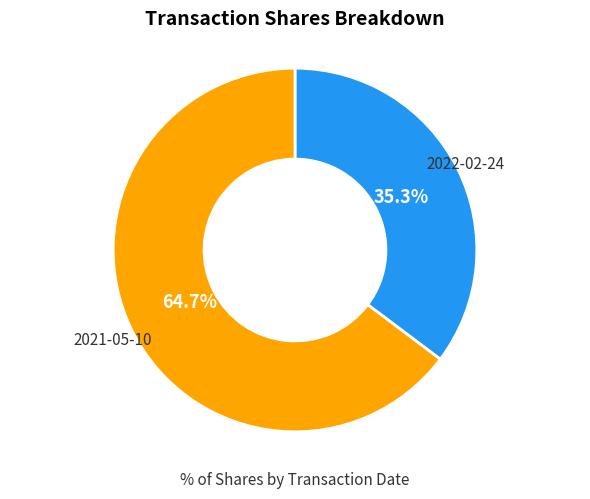

Does any single category account for the majority?

Yes